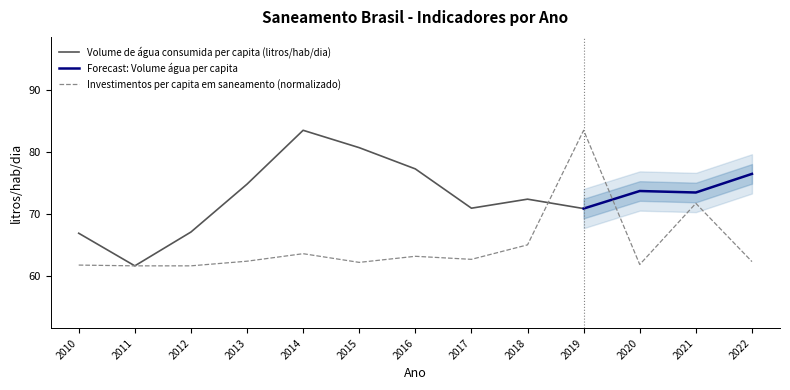

What is the value of the 8th point from the left?

62.7